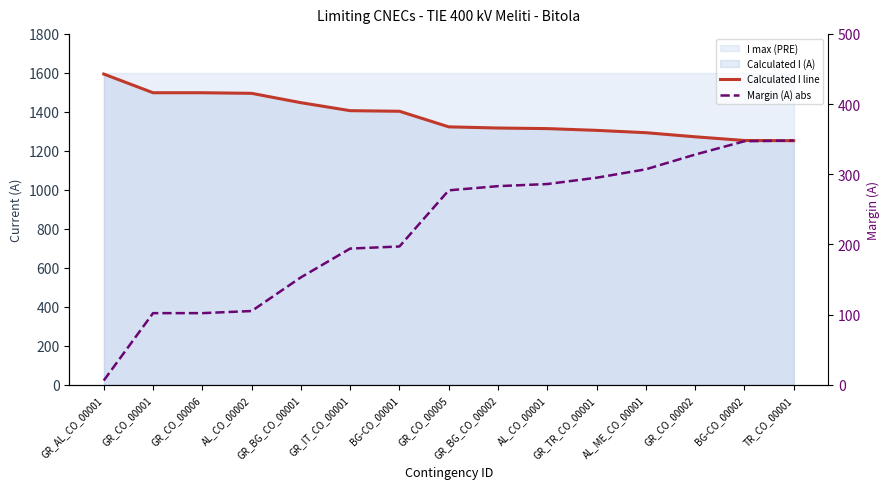

True or false: Margin (A) abs has more than 0 interior local peaks.

False